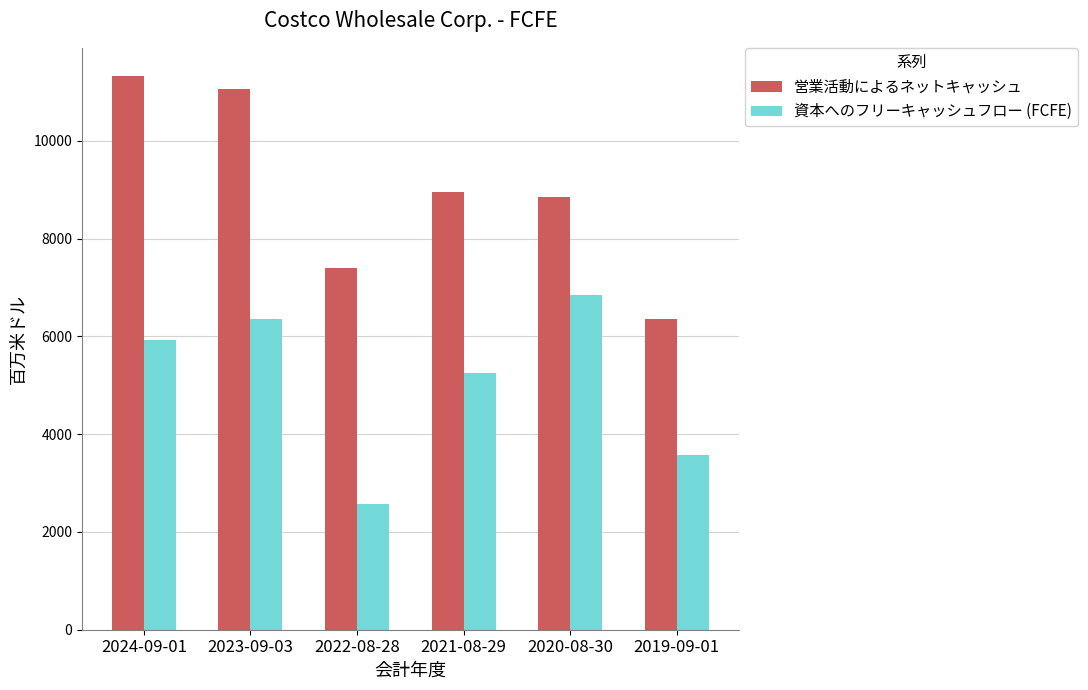

At which label does 営業活動によるネットキャッシュ reach its minimum?

2019-09-01